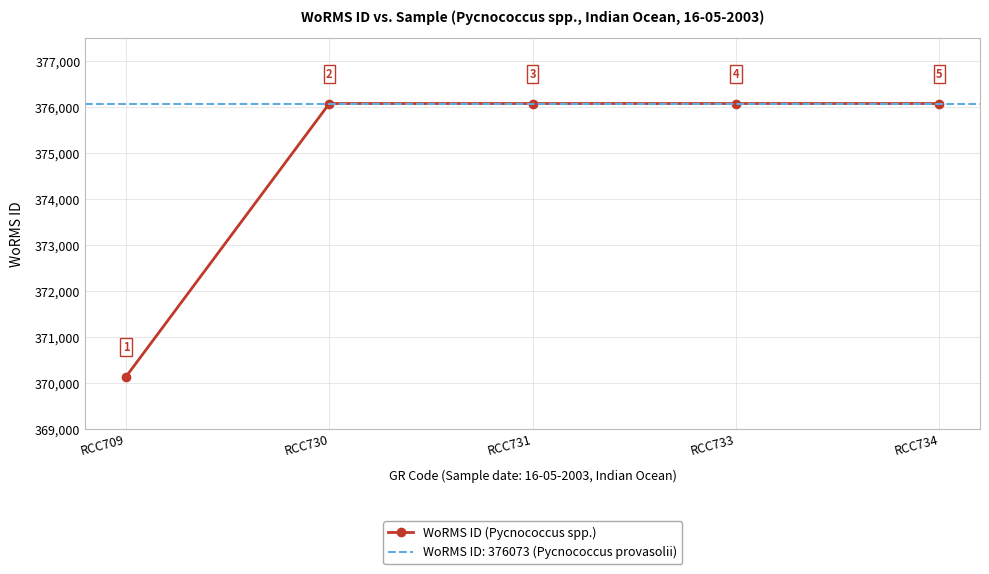

What is the difference between the maximum and minimum values?

5937